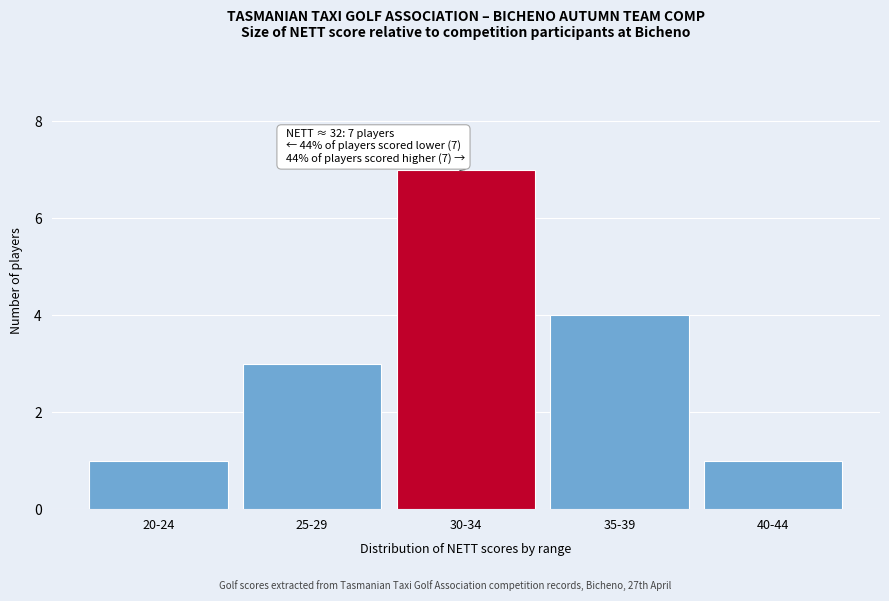

Reading left to right, transcribe all the data shown in this chart.

20-24=1	25-29=3	30-34=7	35-39=4	40-44=1